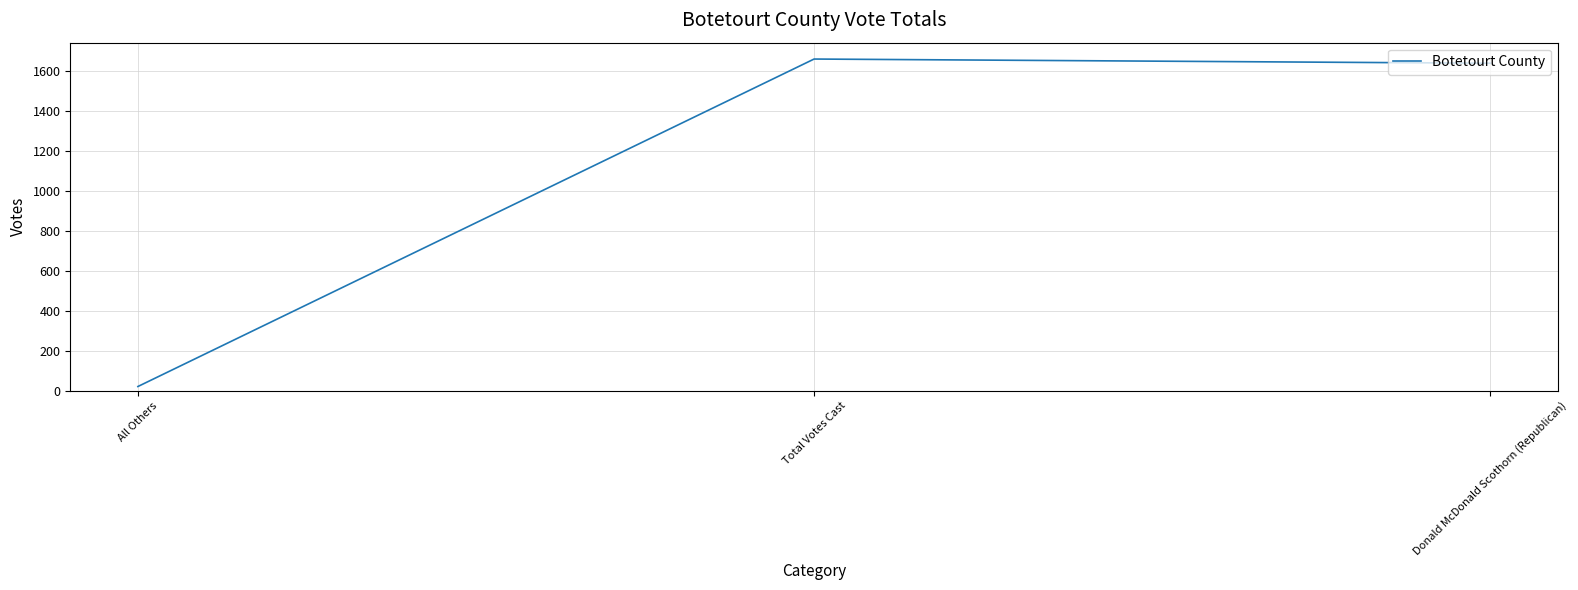

The value at All Others is 21. True or false?

True